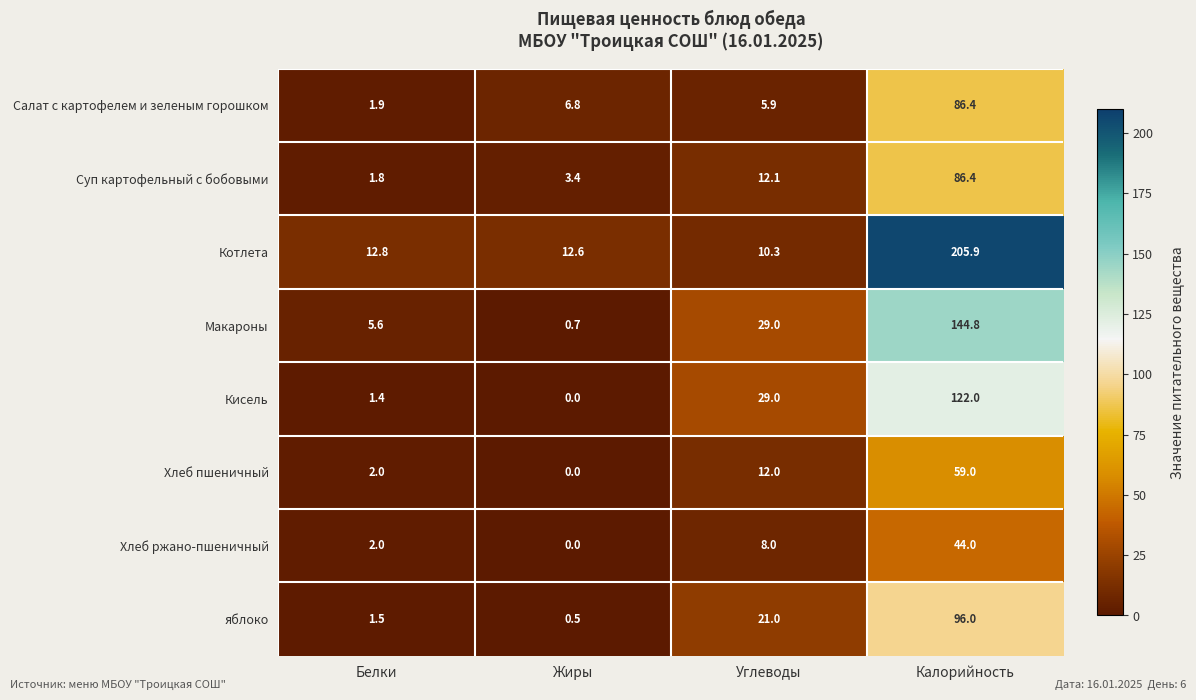

What is the total value across all series at Жиры?

24.0